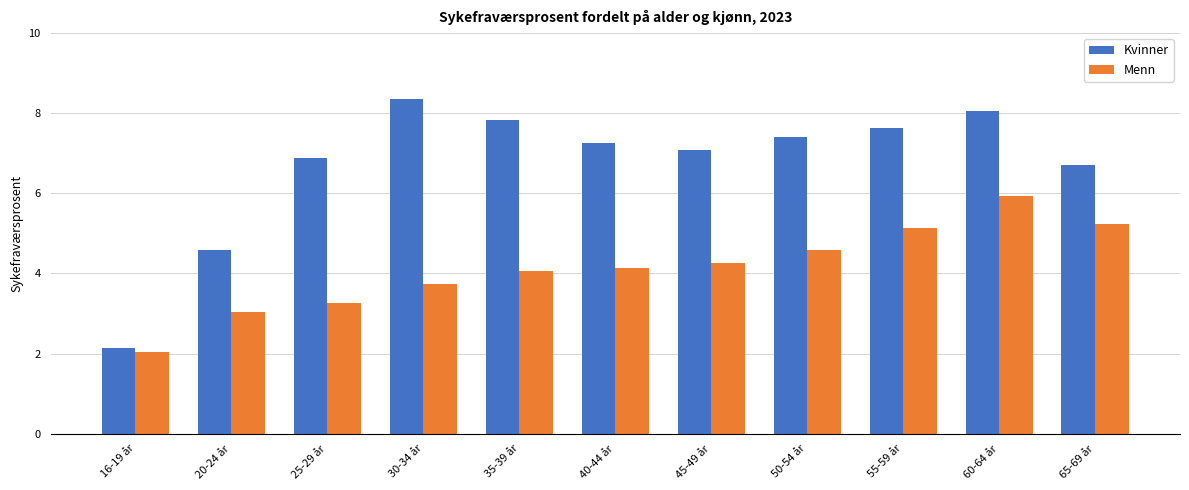

Rank the categories by Menn value from lowest to highest.

16-19 år, 20-24 år, 25-29 år, 30-34 år, 35-39 år, 40-44 år, 45-49 år, 50-54 år, 55-59 år, 65-69 år, 60-64 år